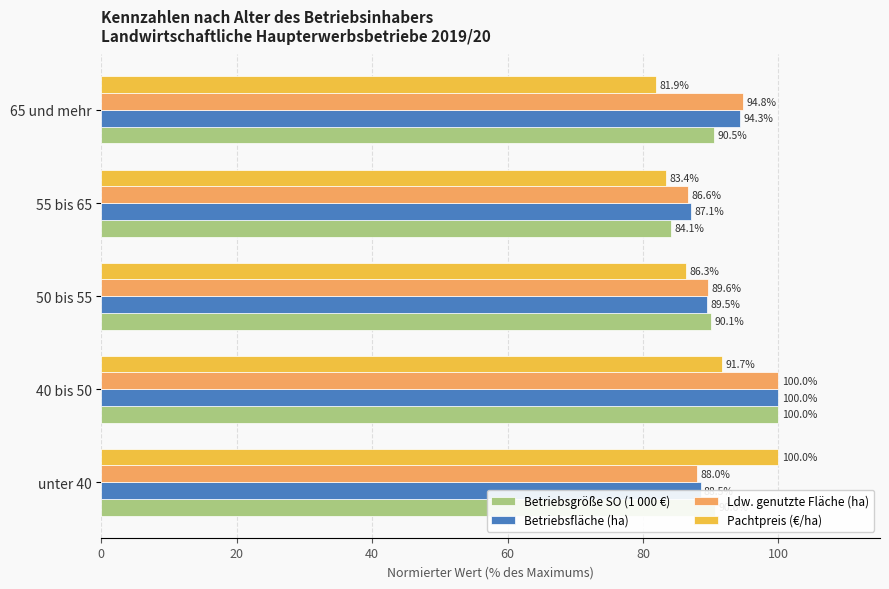

List the labels in order of Betriebsgröße SO (1 000 €) value, largest first.

40 bis 50, unter 40, 65 und mehr, 50 bis 55, 55 bis 65